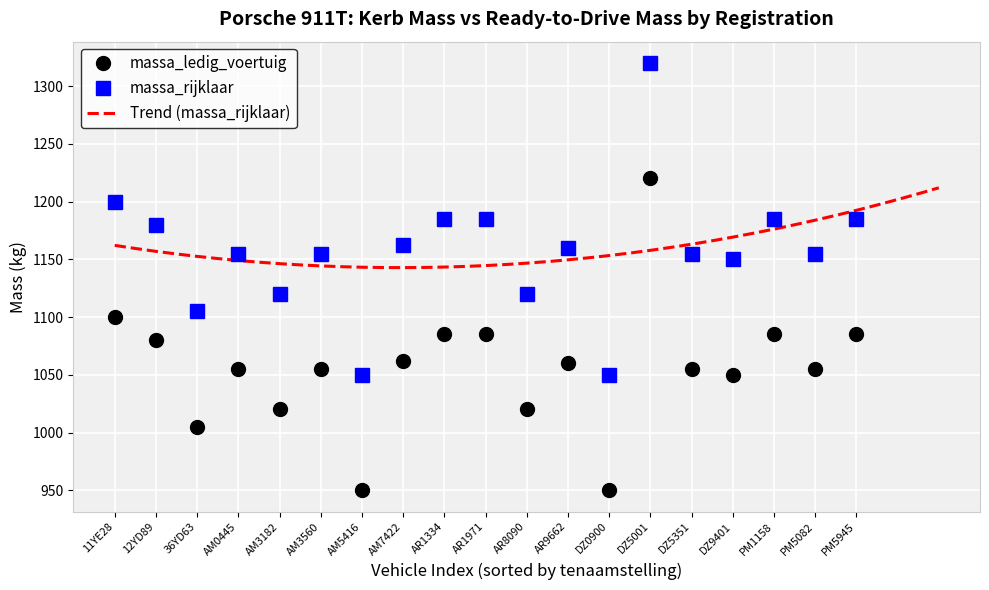

Reading left to right, what are all the values shown in this chart?

massa_ledig_voertuig: 1100	1080	1005	1055	1020	1055	950	1062	1085	1085	1020	1060	950	1220	1055	1050	1085	1055	1085
massa_rijklaar: 1200	1180	1105	1155	1120	1155	1050	1162	1185	1185	1120	1160	1050	1320	1155	1150	1185	1155	1185